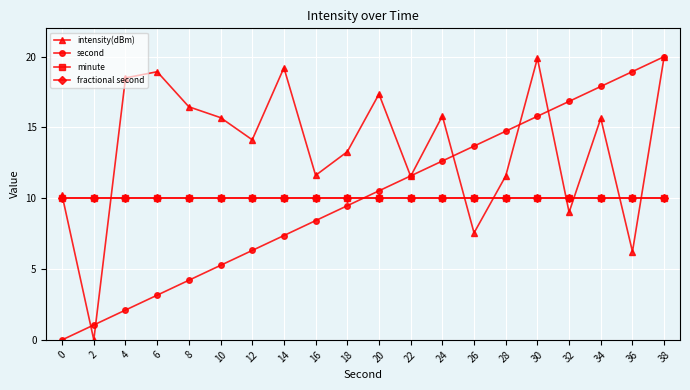

Does the chart have visible grid lines?

Yes